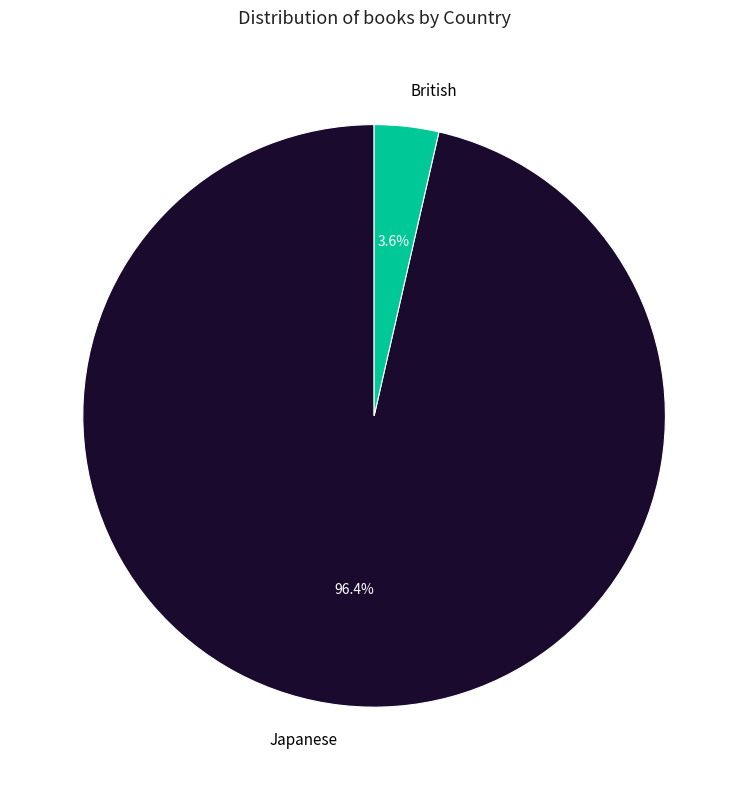

What percentage is NOT represented by British?

96.4%